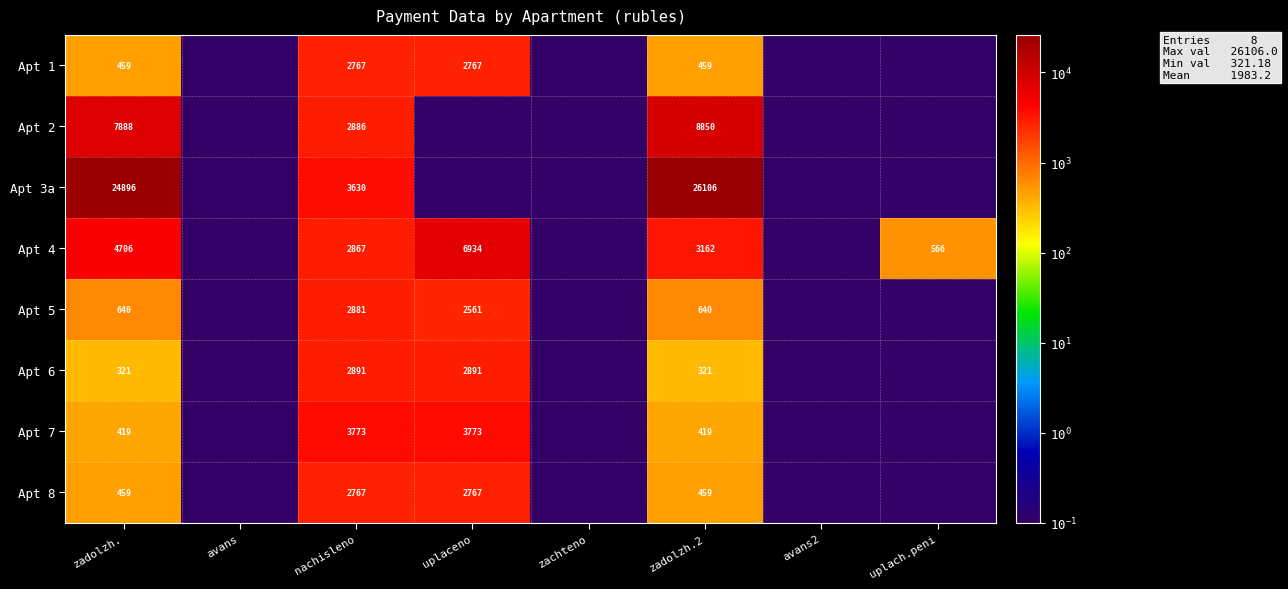

What is the total value across all series at nachisleno?

24462.0